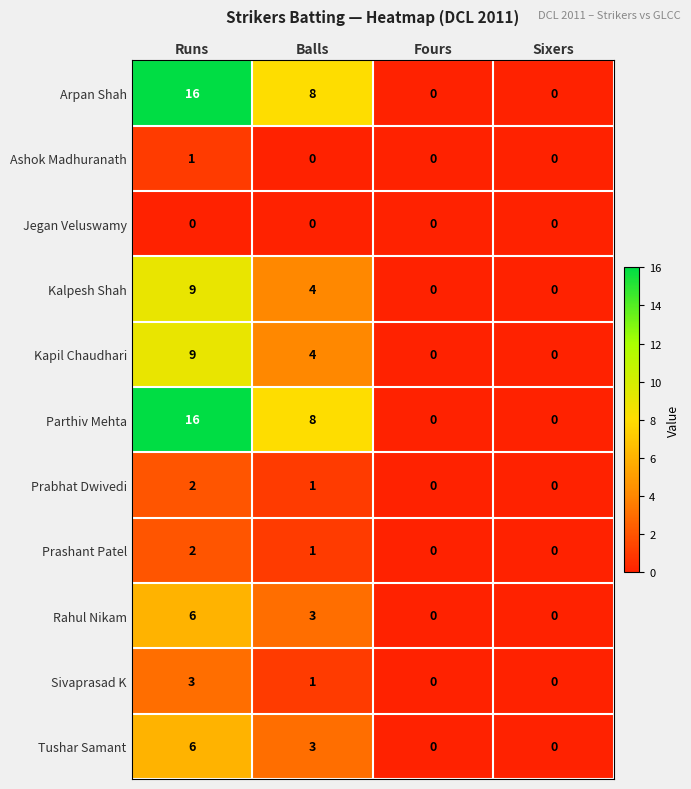

At which category is the sum across all series the highest?

Runs